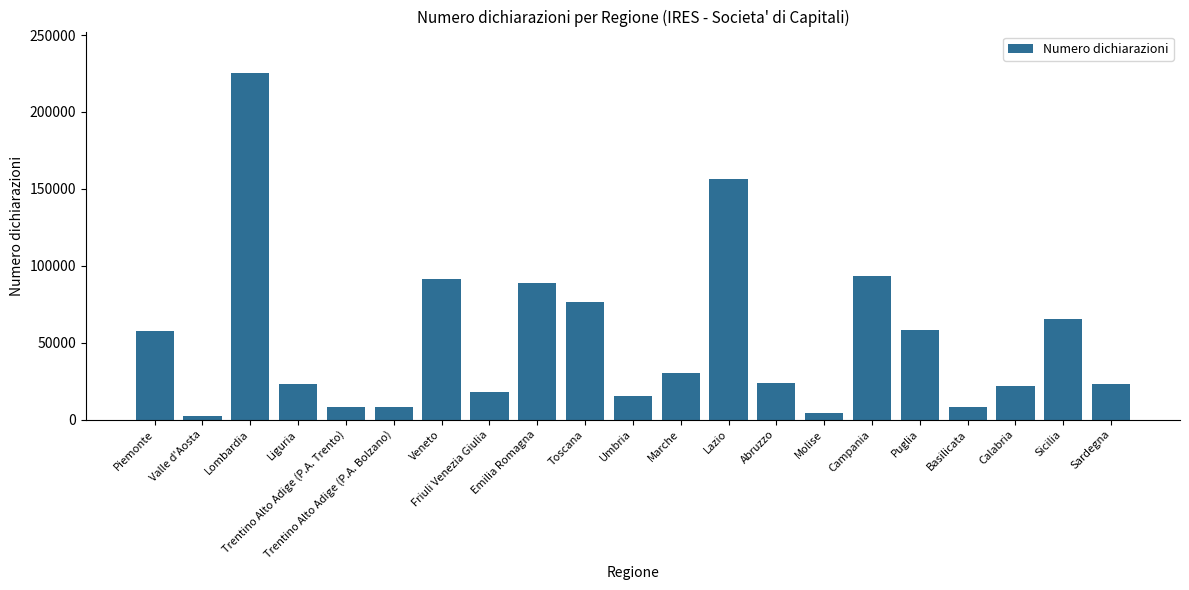

What is the greatest value displayed?

225221